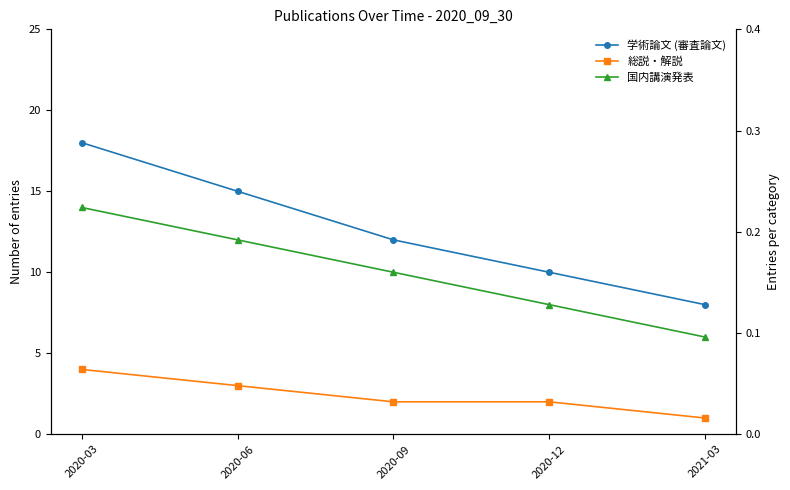

List the labels in order of 国内講演発表 value, largest first.

2020-03, 2020-06, 2020-09, 2020-12, 2021-03